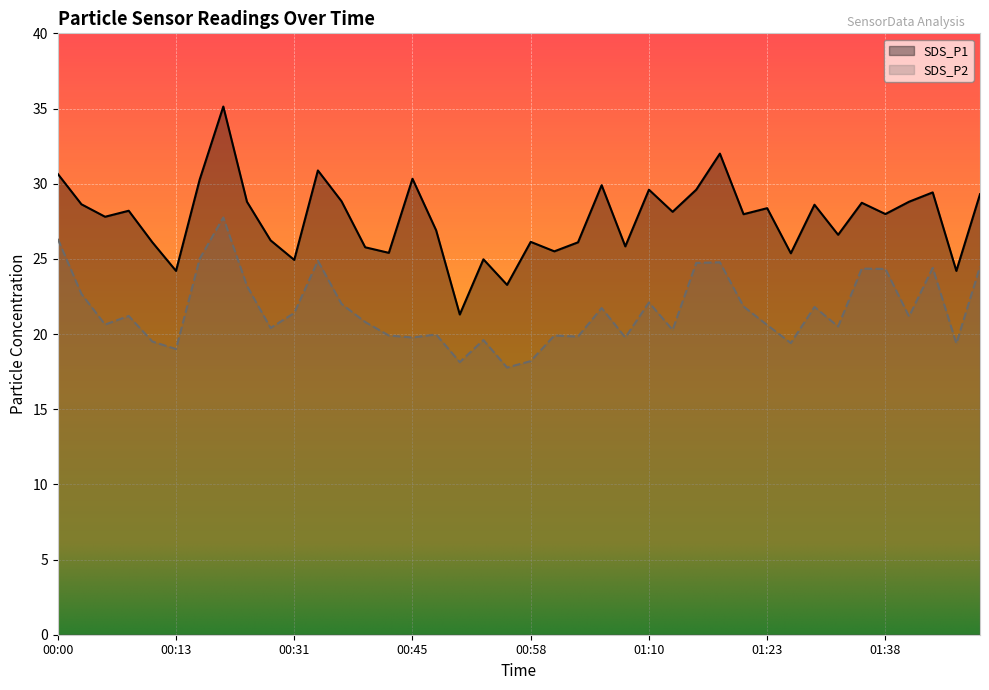

How many values in the SDS_P2 series exceed 21?

20